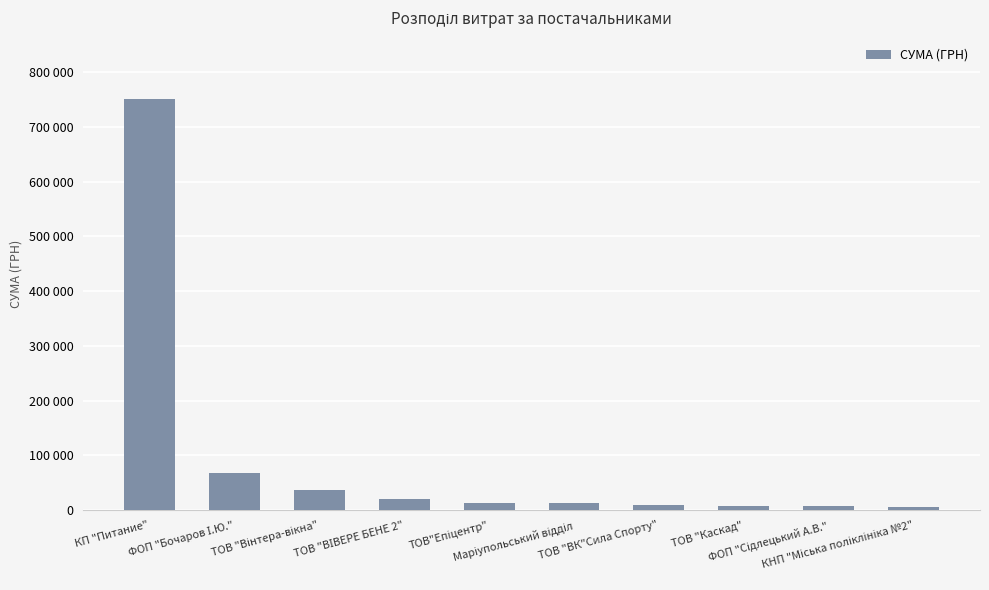

At which label is the value closest to 378004?

ФОП "Бочаров І.Ю."